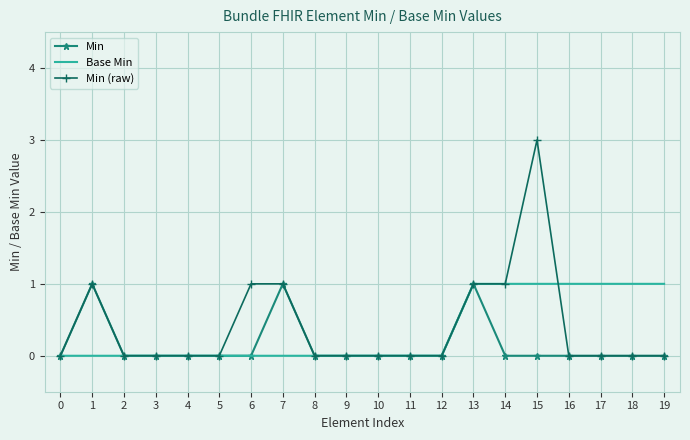

Which series has the widest spread of values?

Min (raw)